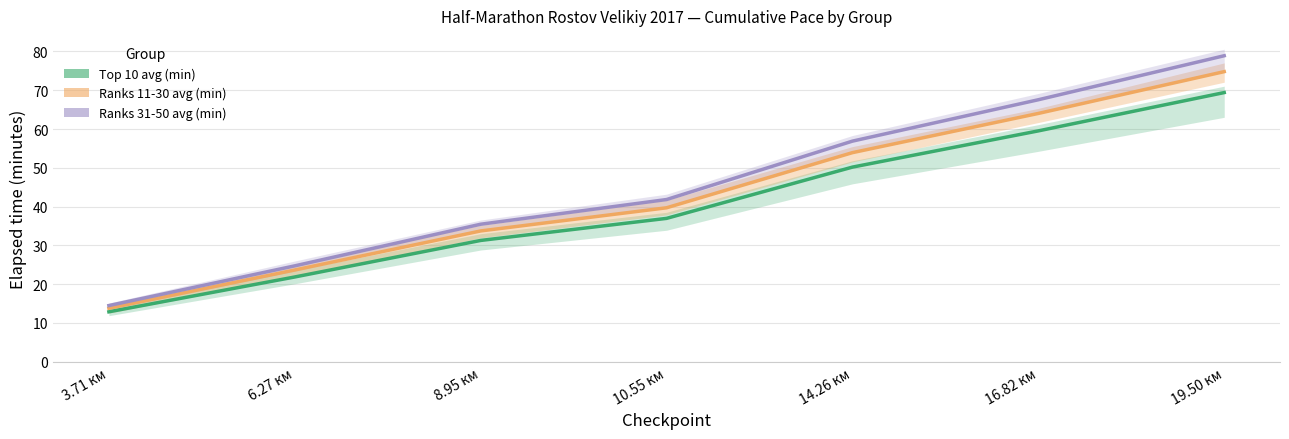

Reading left to right, what are all the values shown in this chart?

Top 10 avg (min): 3.71 км=12.9	6.27 км=21.9	8.95 км=31.3	10.55 км=37.0	14.26 км=50.2	16.82 км=59.5	19.50 км=69.4
Ranks 11-30 avg (min): 3.71 км=13.8	6.27 км=23.6	8.95 км=33.7	10.55 км=39.7	14.26 км=53.9	16.82 км=64.0	19.50 км=74.8
Ranks 31-50 avg (min): 3.71 км=14.5	6.27 км=24.7	8.95 км=35.5	10.55 км=41.8	14.26 км=56.9	16.82 км=67.5	19.50 км=78.9